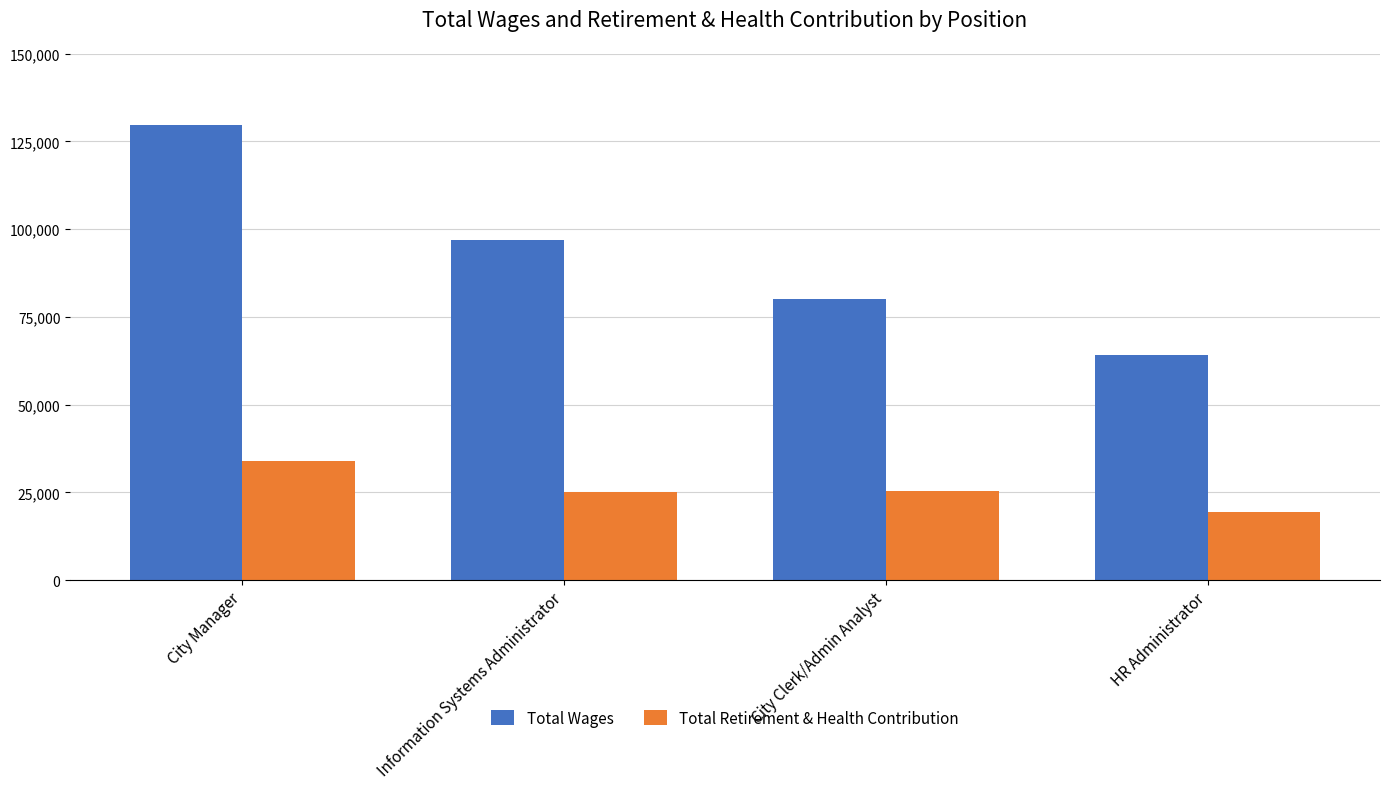

At Information Systems Administrator, list the series in order from smallest to largest.

Total Retirement & Health Contribution, Total Wages